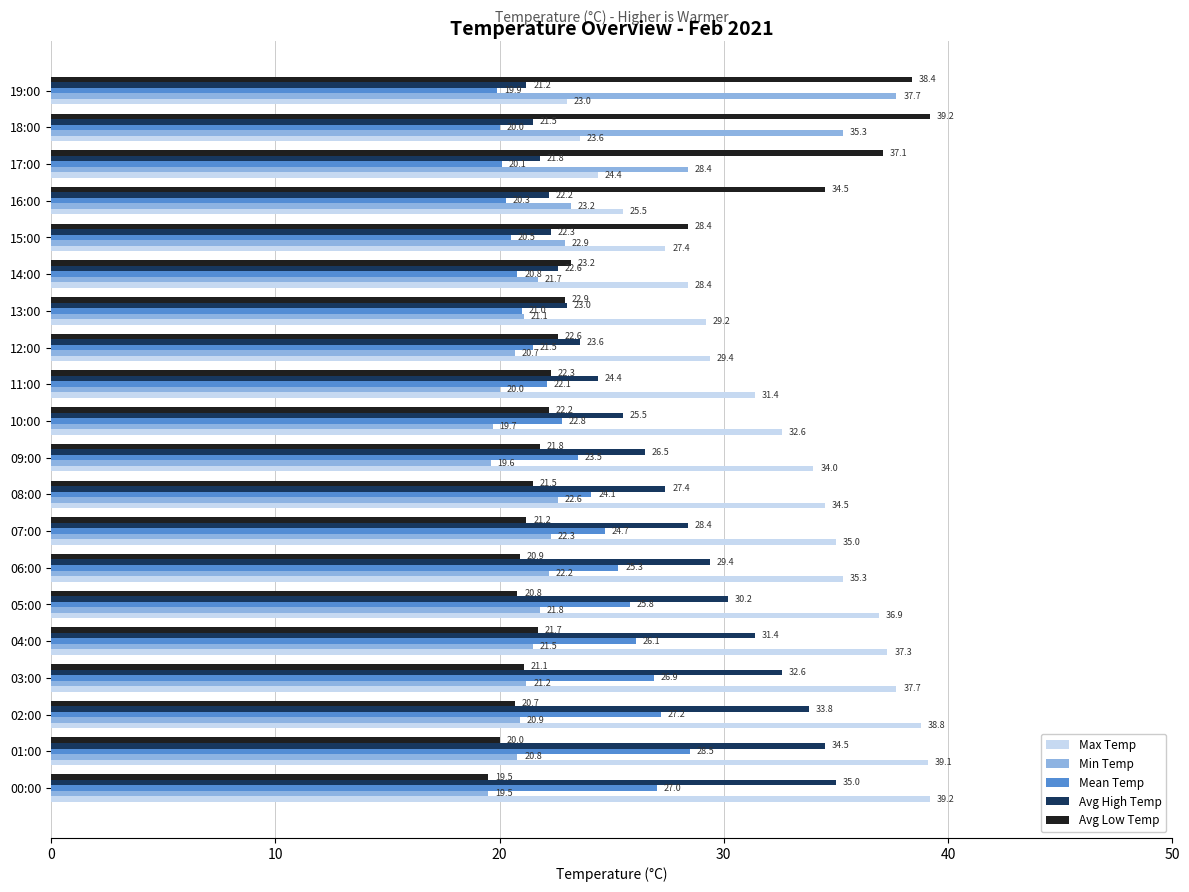

What is the smallest value displayed?

19.5